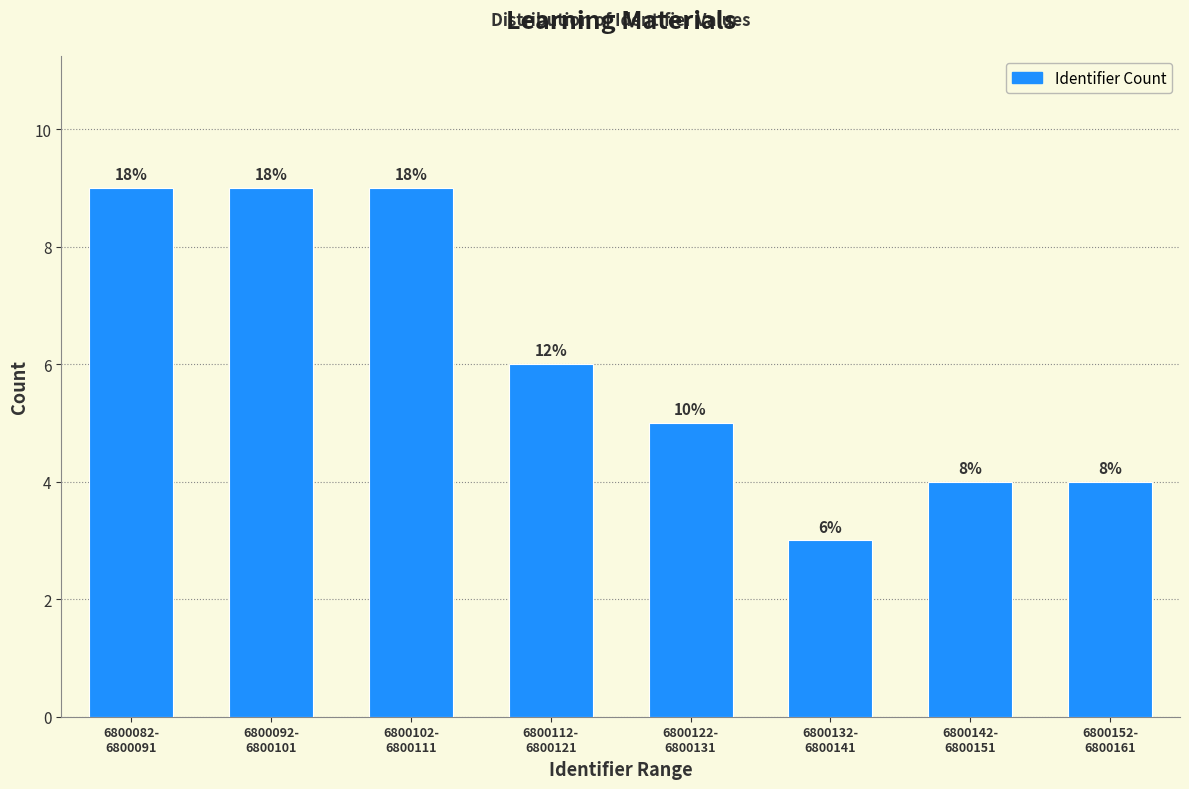

Does the chart contain any negative values?

No